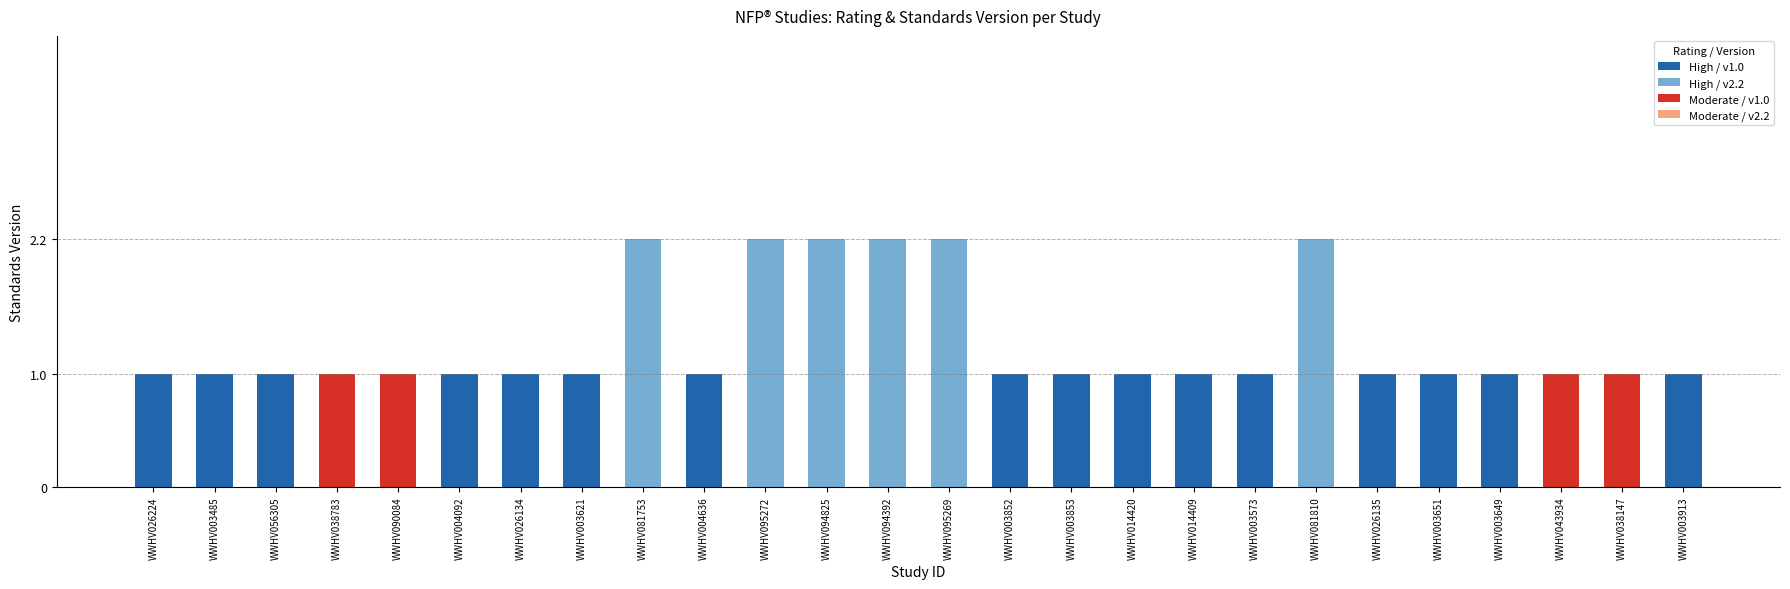

What is the total value across all series at WWHV004092?

1.0